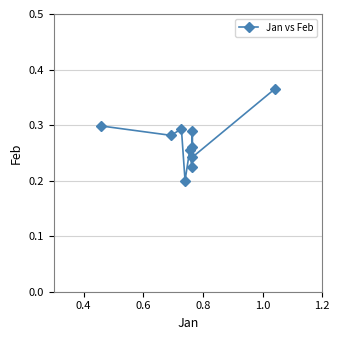

How many points are higher than both their immediate neighbors (excluding endpoints)?

3